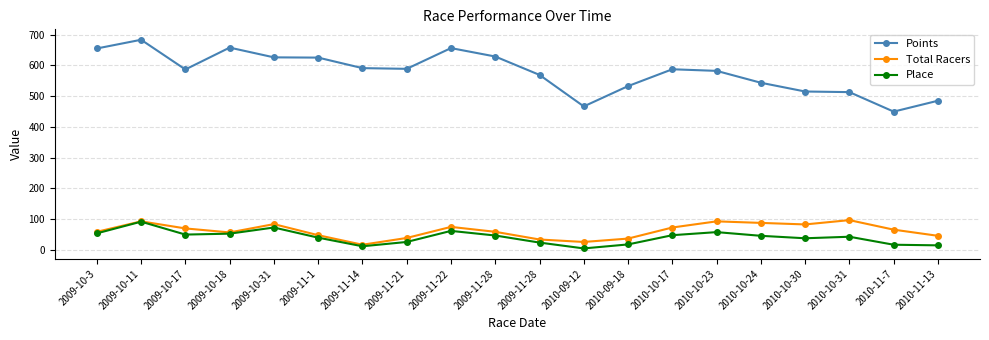

Read the Place value at 2010-10-17.

48.0